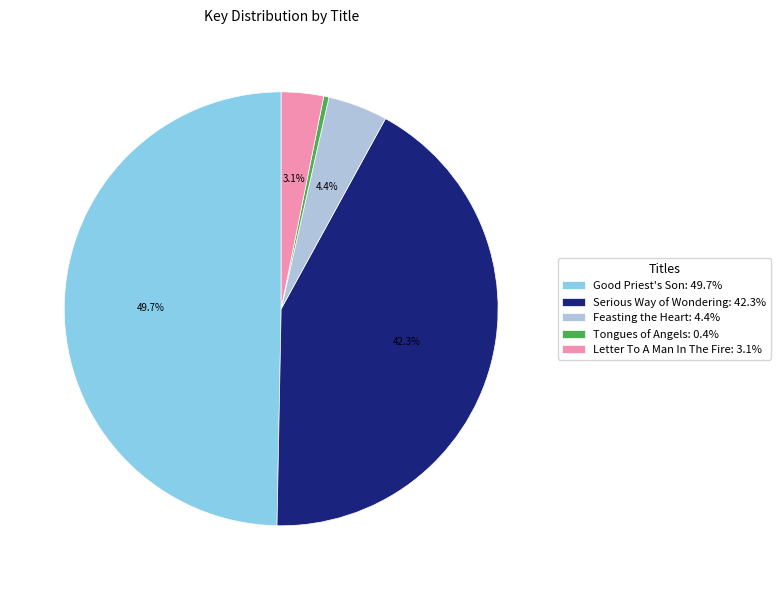

How many slices are in this pie chart?

5